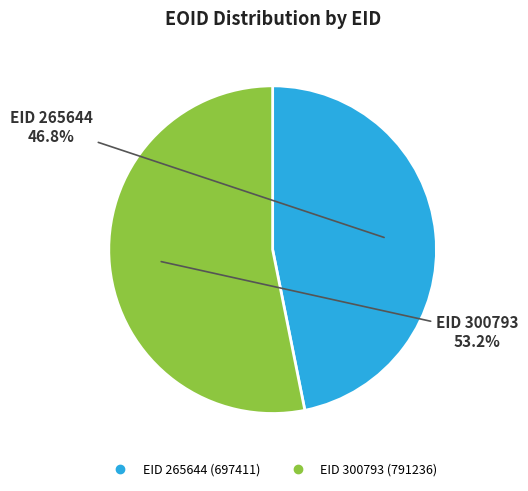

Does any single category account for the majority?

Yes